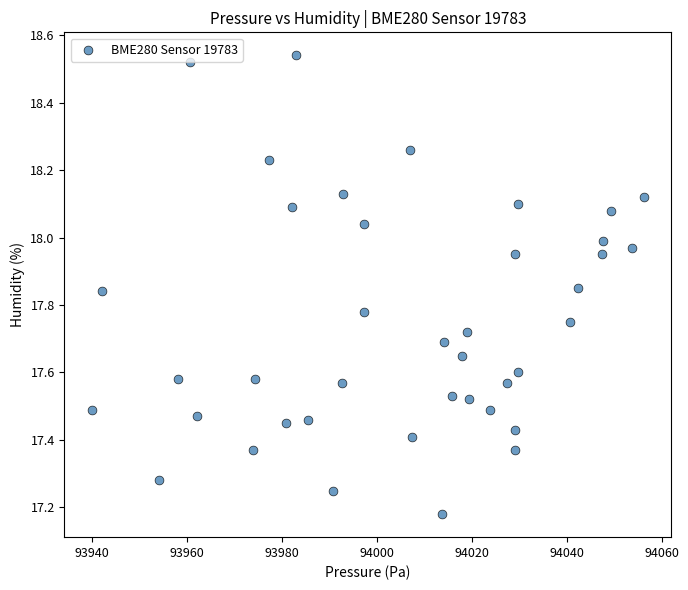

What is the range of X values (max minus min)?

116.2